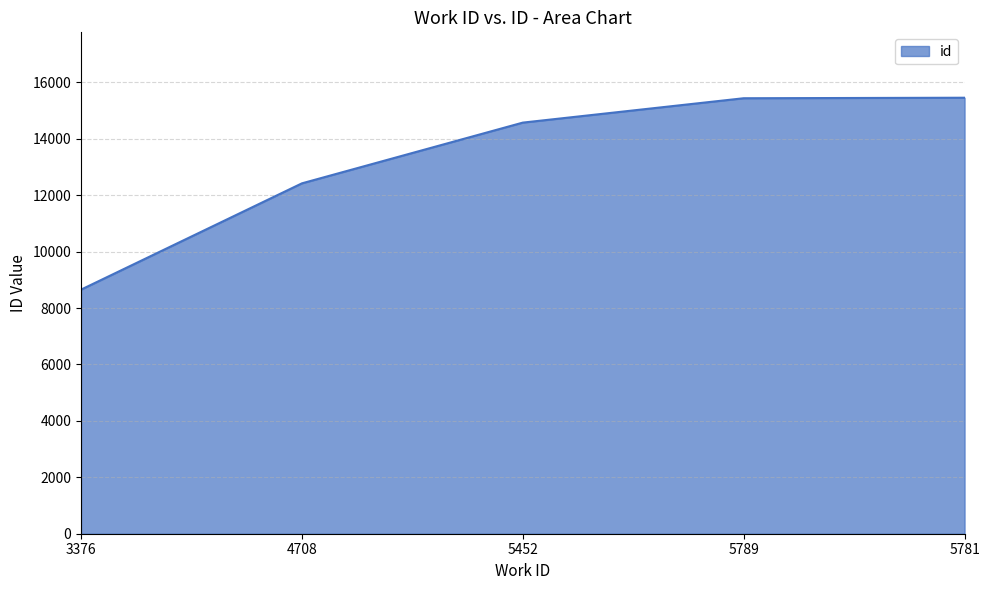

What position from the left is 5781?

5